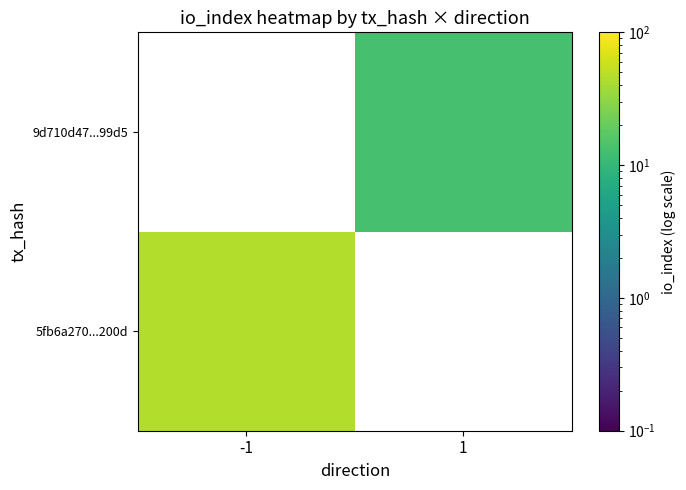

The value of 5fb6a270...200d at -1 is 70.3. True or false?

False